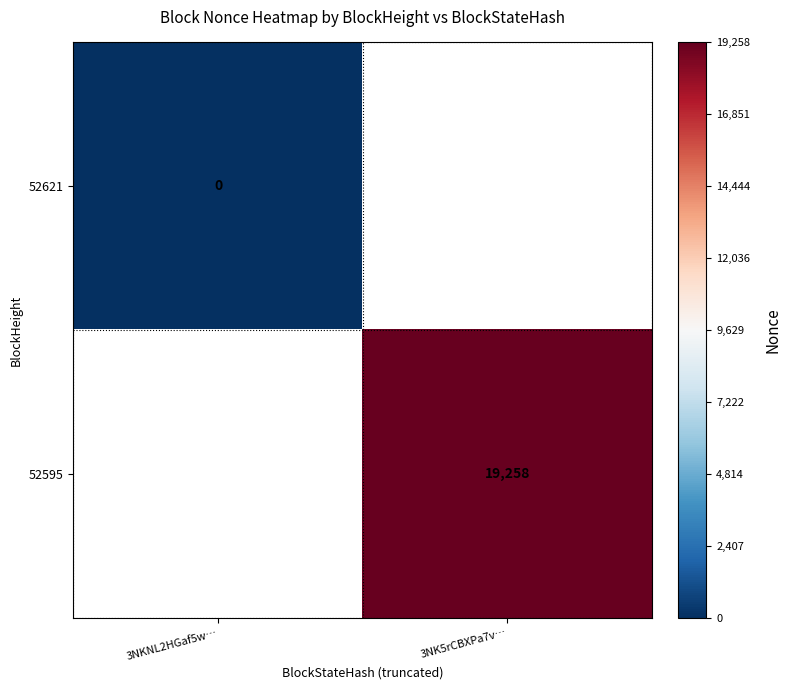

The 52595 series shows 6154 at 3NK5rCBXPa7v…. True or false?

False